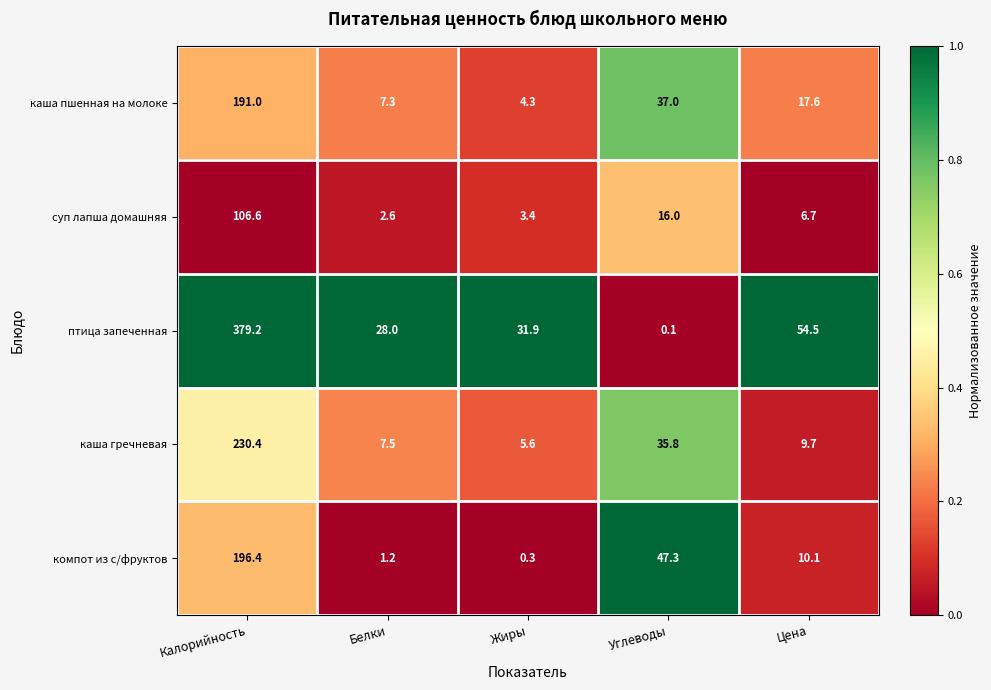

Where is каша пшенная на молоке nearest to the value 97?

Углеводы